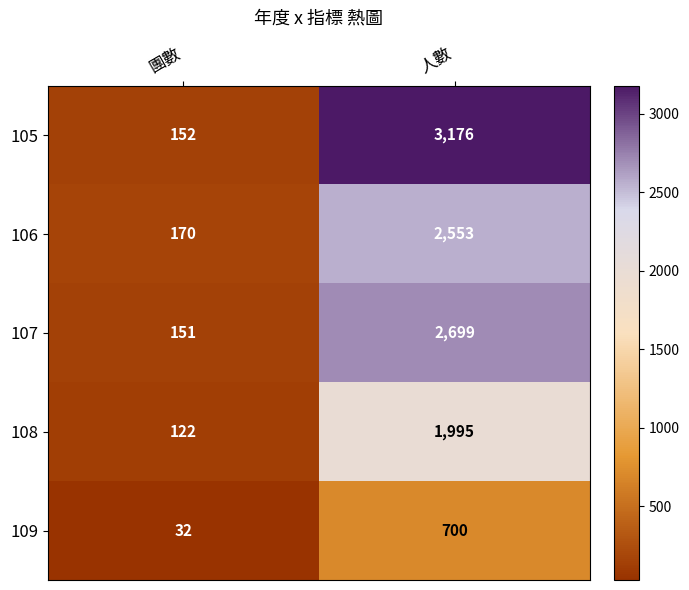

Which category has the highest value across all series?

人數